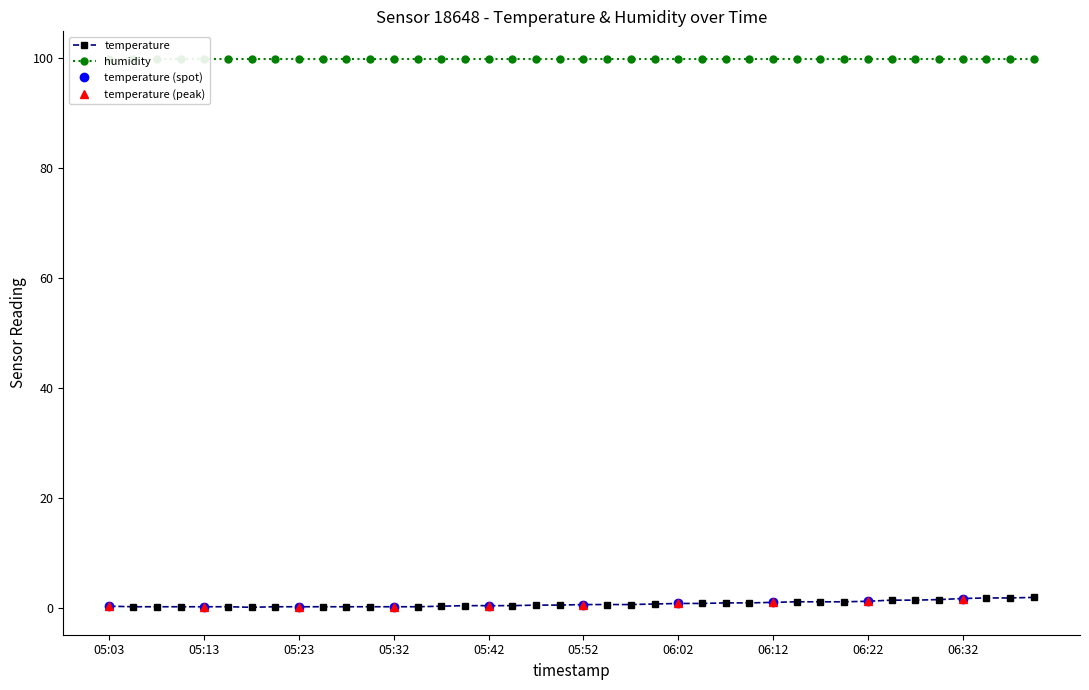

Between 06:29 and 06:32, which is larger?

06:32